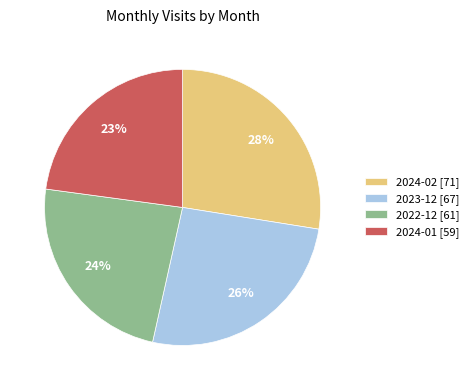

Which slice is the smallest?

2024-01 [59]